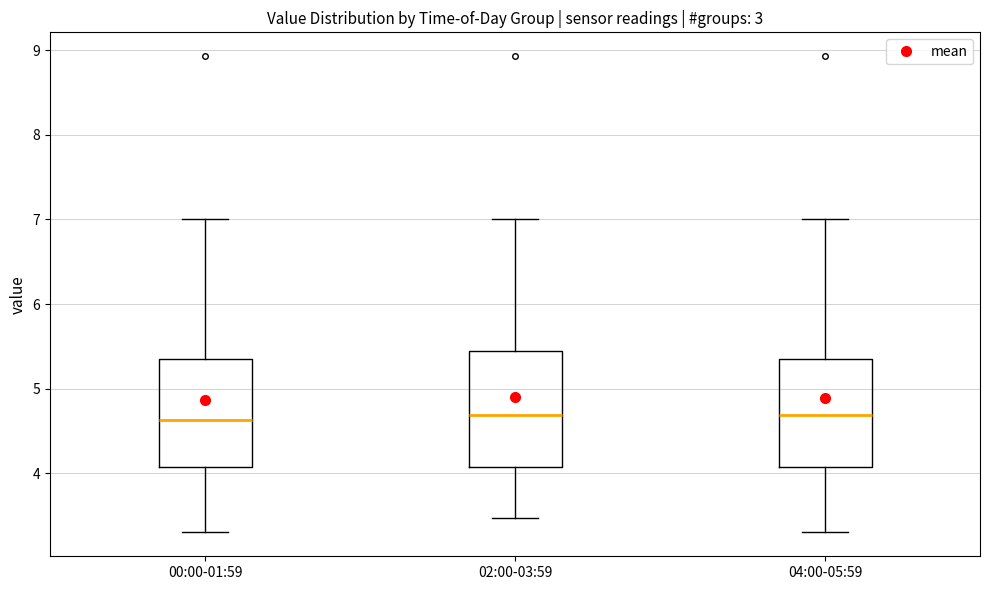

Where does the upper whisker of the box for 04:00-05:59 end on the y-axis? The values are not printed on the chart, so give them approximately, as read against the axis.

7.0